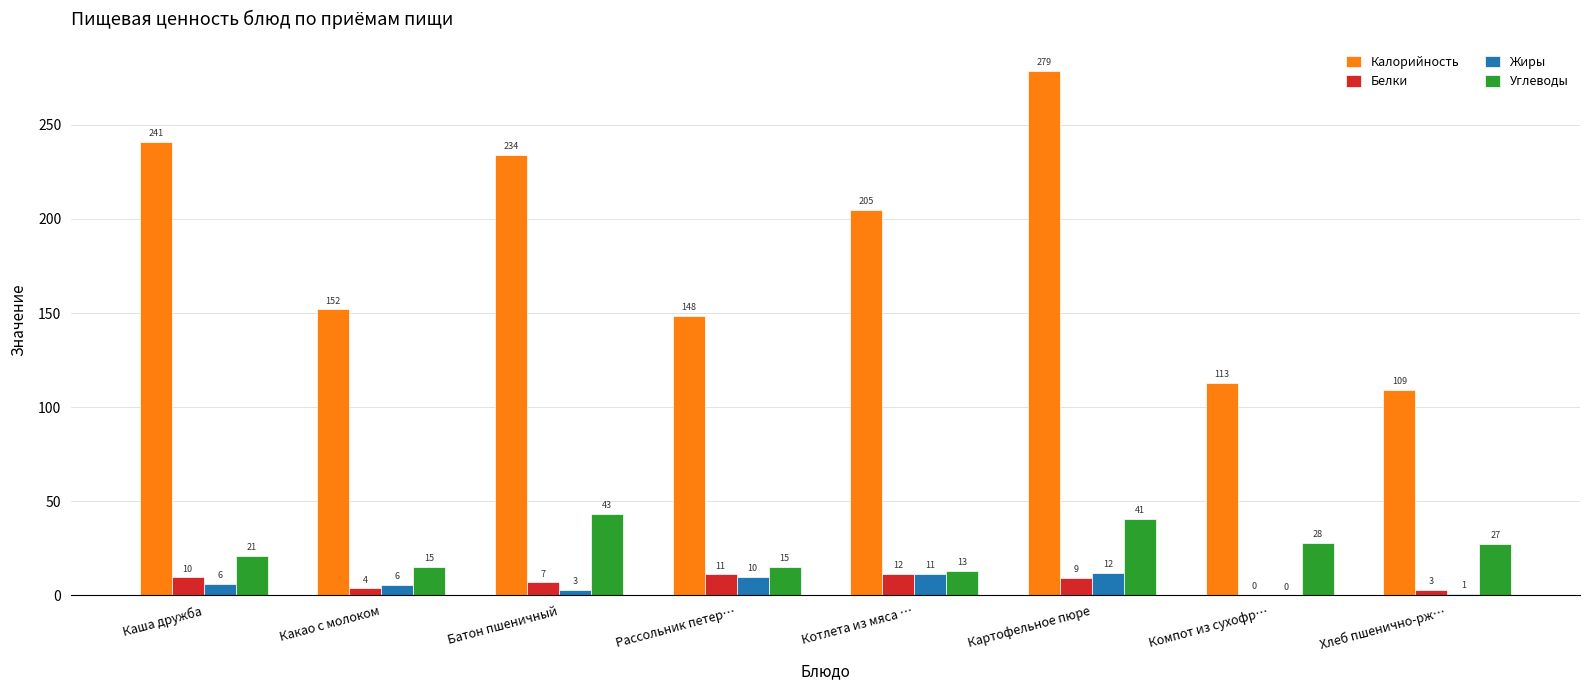

What is the minimum value shown in the chart?

0.1